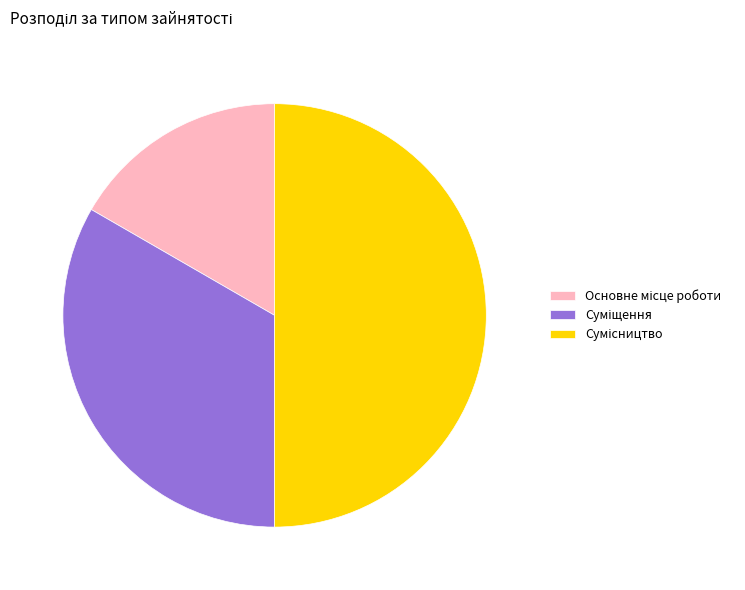

Count the number of slices in the pie.

3